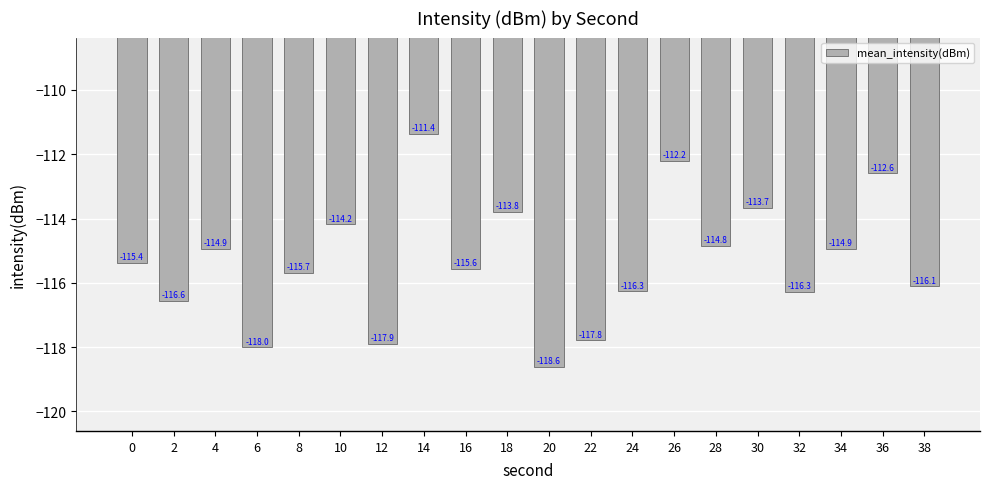

The value at 8 is -158.8. True or false?

False